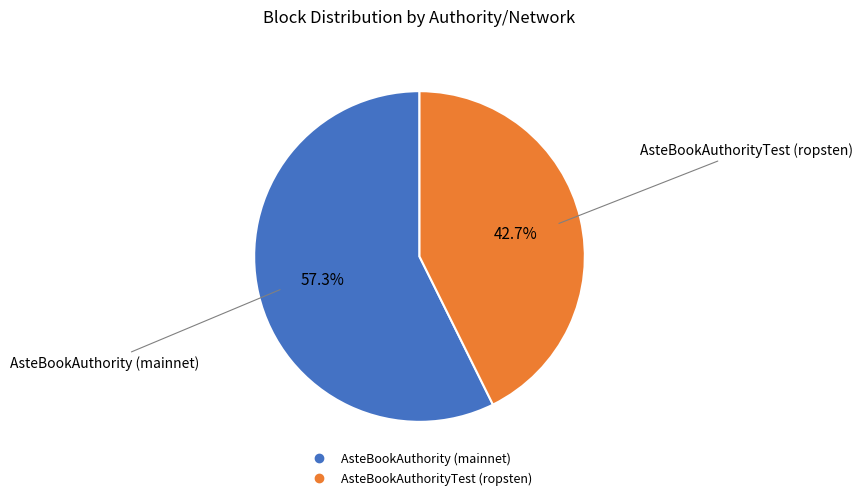

What percentage is the AsteBookAuthority (mainnet) slice, to the nearest percent?

57%